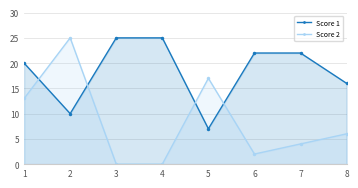

After their last crossing, which series has the higher values: Score 2 or Score 1?

Score 1